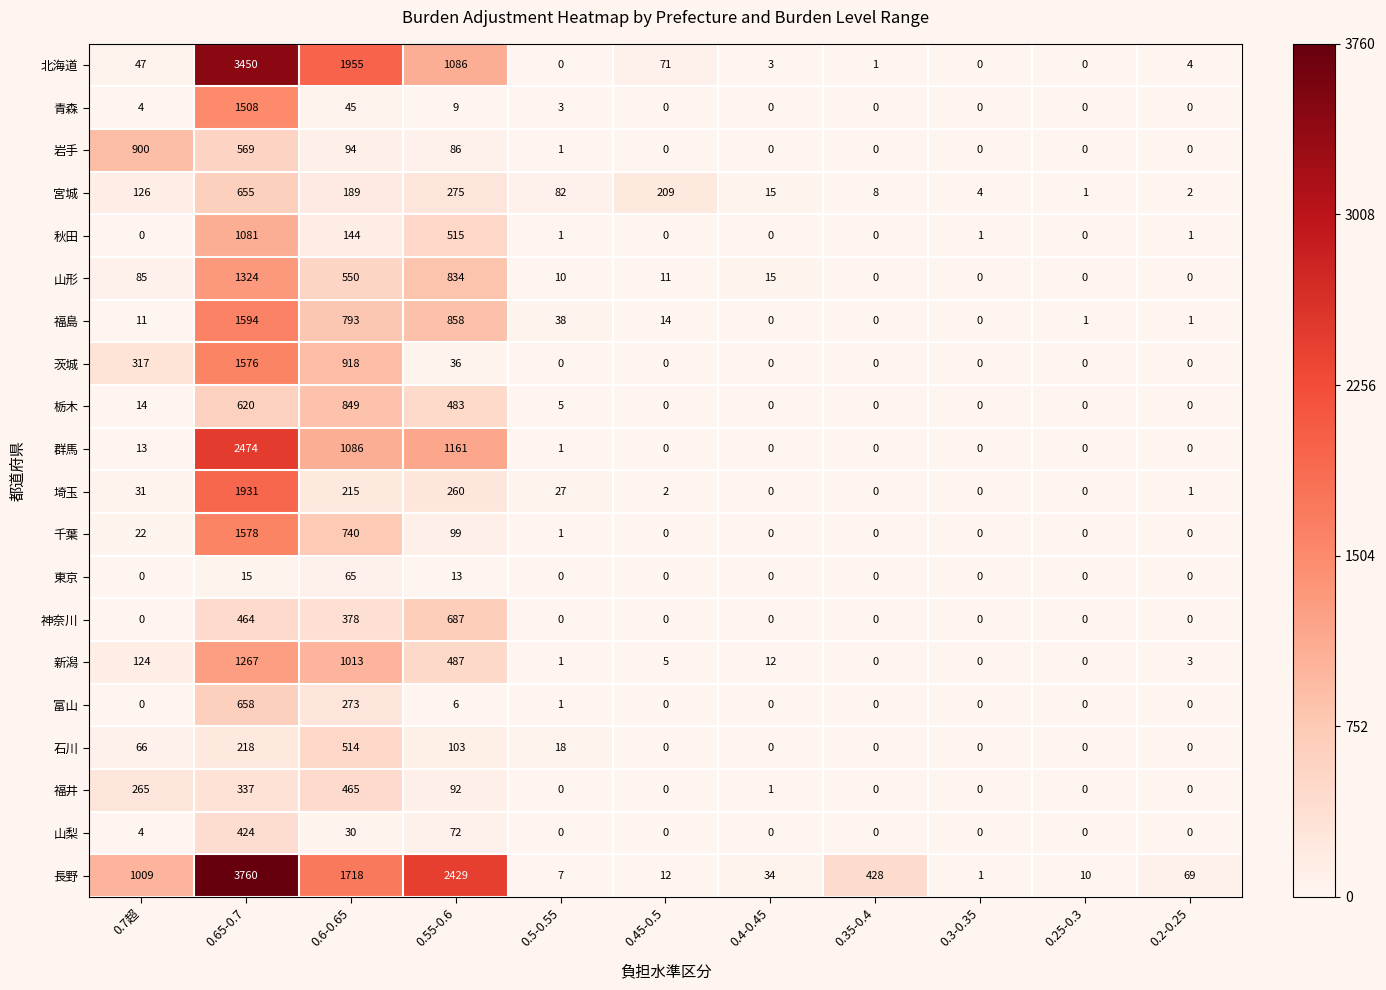

List the series in order of their peak value, highest first.

長野, 北海道, 群馬, 埼玉, 福島, 千葉, 茨城, 青森, 山形, 新潟, 秋田, 岩手, 栃木, 神奈川, 富山, 宮城, 石川, 福井, 山梨, 東京